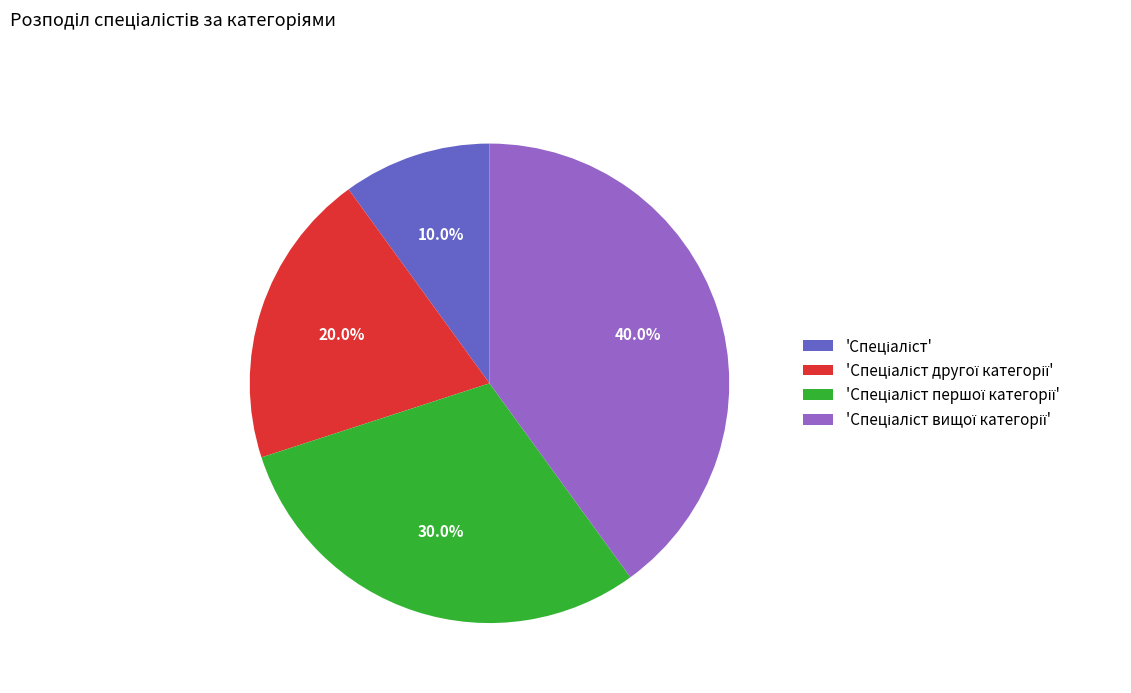

Is there any slice that represents more than half of the pie?

No